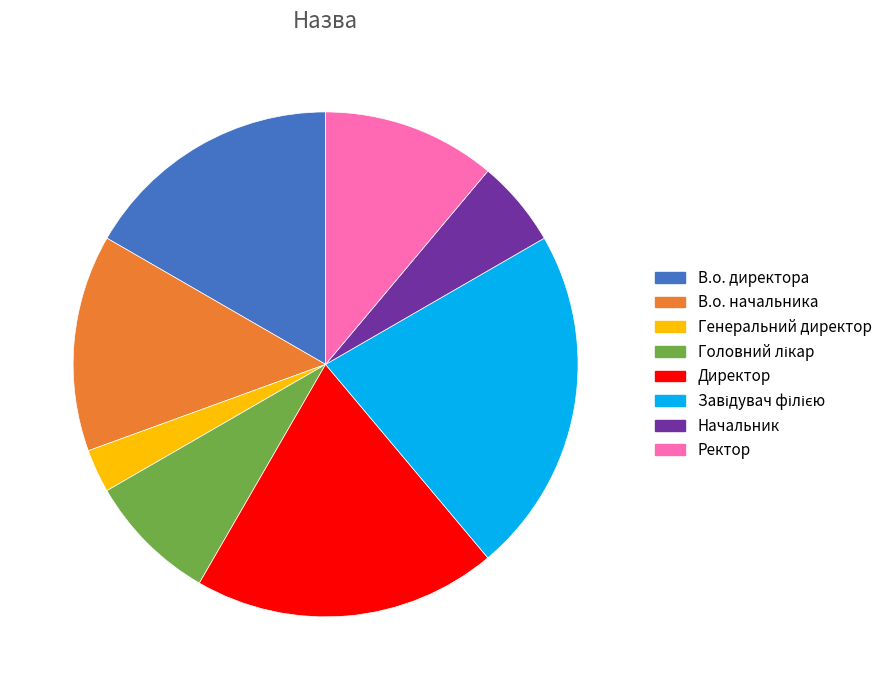

Count the number of slices in the pie.

8